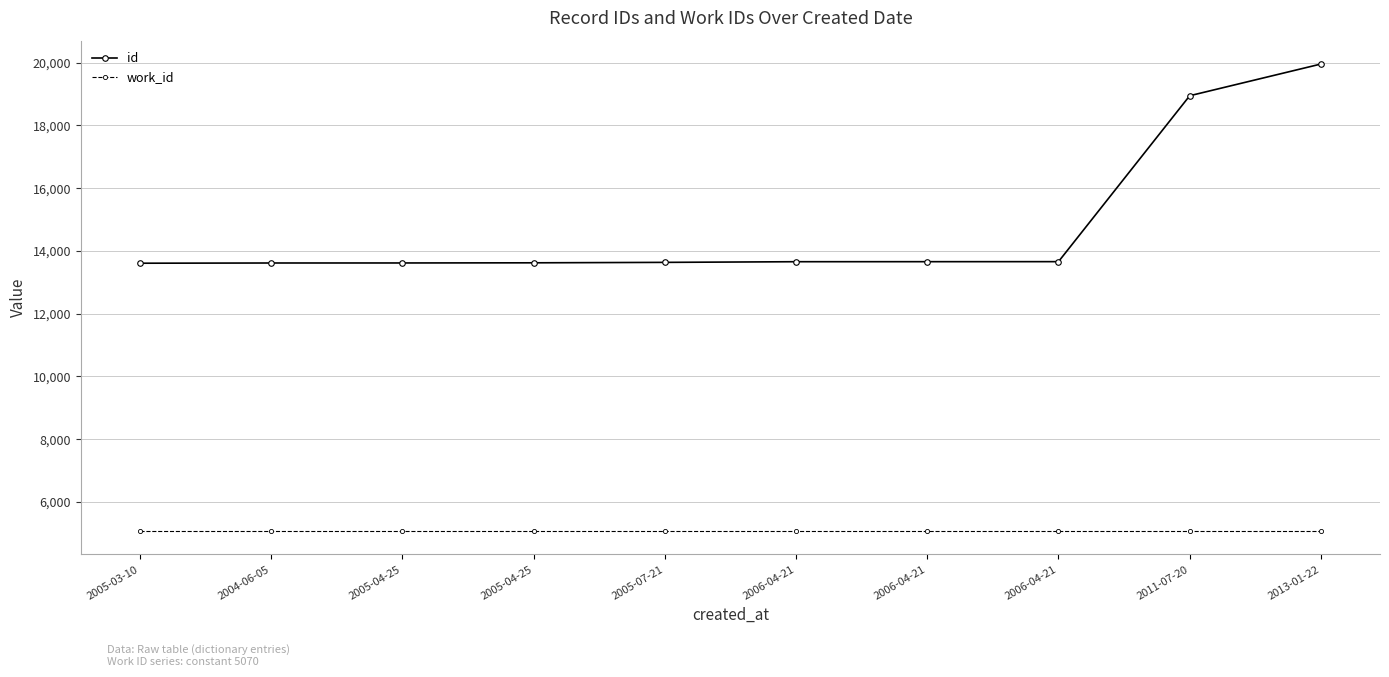

Which category has the lowest value across all series?

2005-03-10